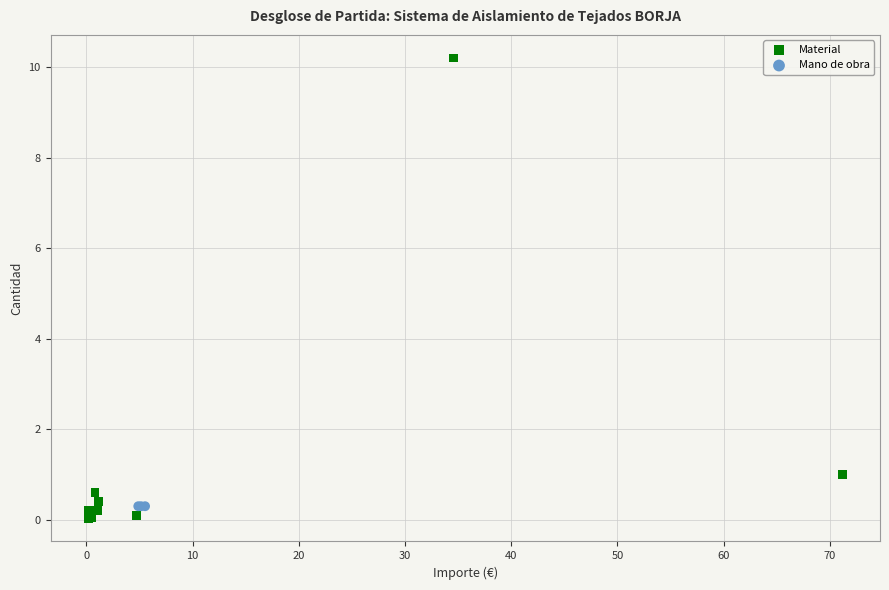

Which series reaches the maximum Y coordinate?

Material